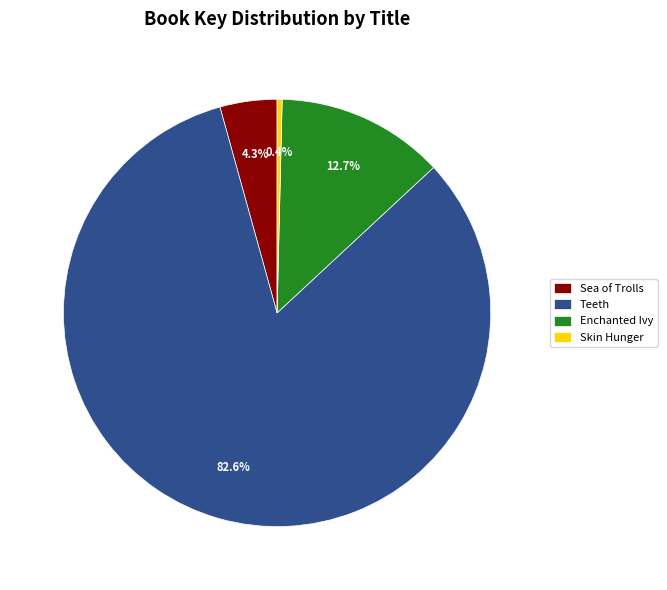

Rank the categories by value from lowest to highest.

Skin Hunger, Sea of Trolls, Enchanted Ivy, Teeth